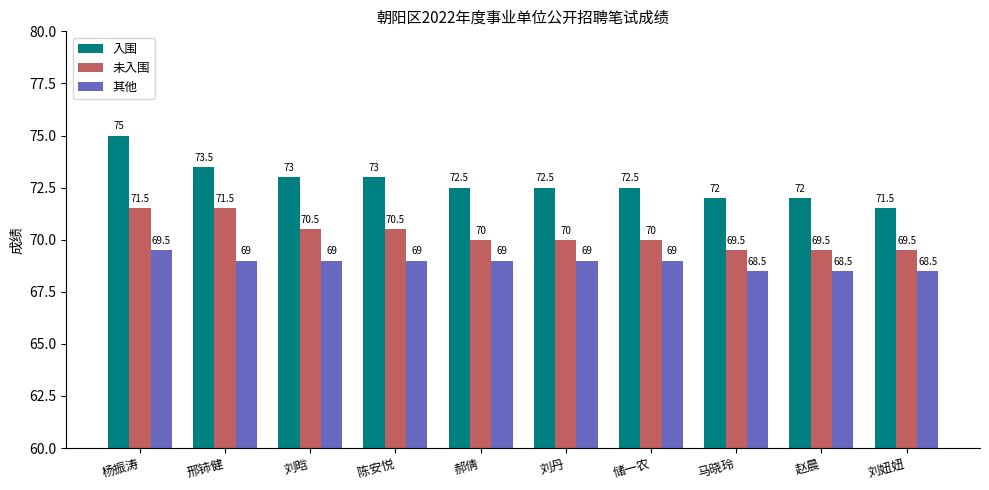

Rank the series at 赵晨 from lowest to highest value.

其他, 未入围, 入围